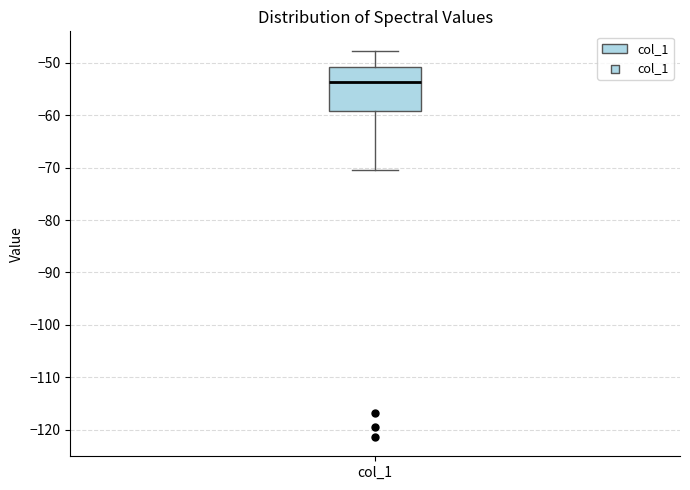

Where is the upper edge of the box for col_1 on the y-axis? The values are not printed on the chart, so give them approximately, as read against the axis.

-51